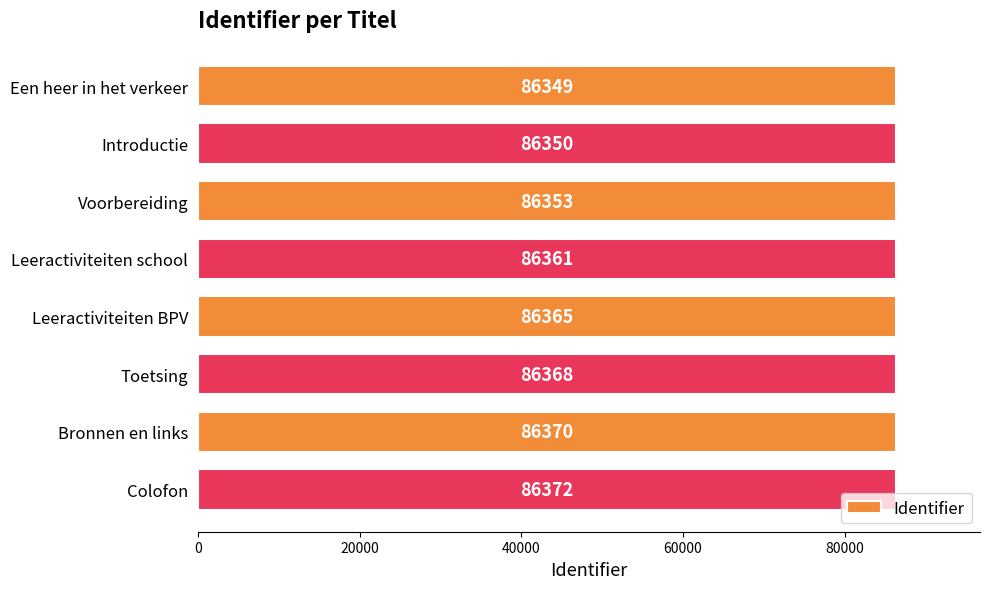

What is the label of the 2nd bar from the top?

Introductie